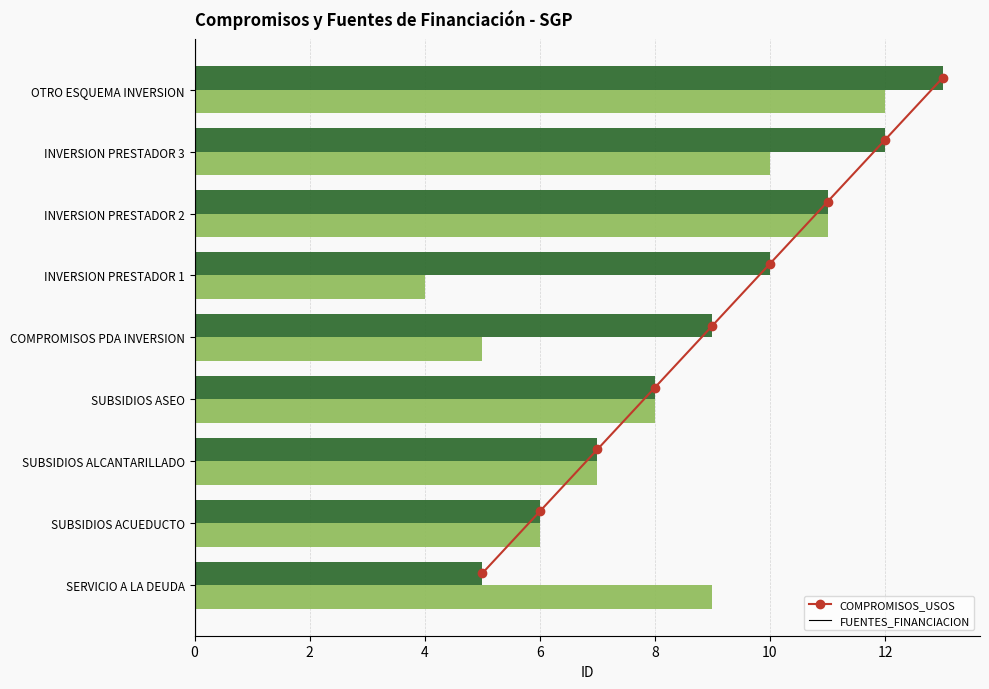

Is the value of COMPROMISOS_USOS at INVERSION PRESTADOR 1 greater than the value of FUENTES_FINANCIACION at SUBSIDIOS ACUEDUCTO?

Yes